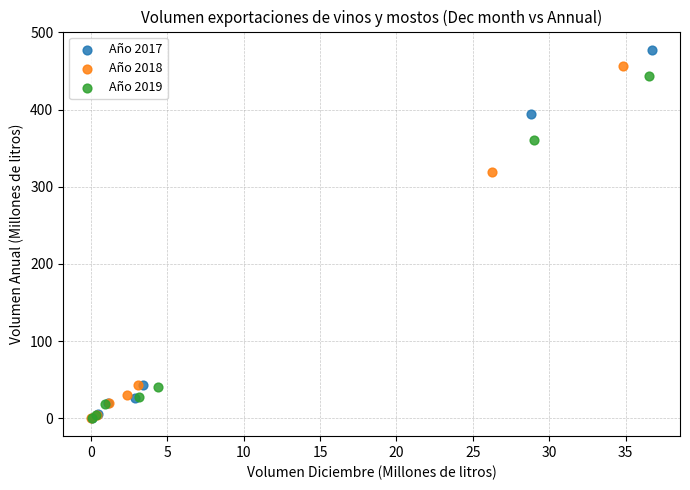

What are all the series names shown in the legend?

Año 2017, Año 2018, Año 2019